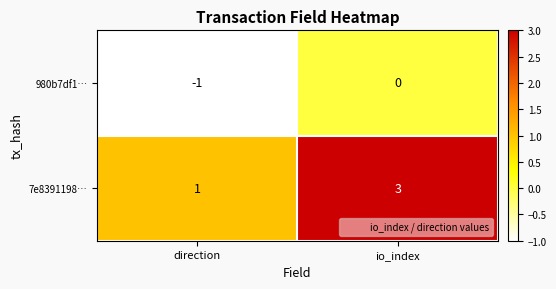

Reading left to right, transcribe all the data shown in this chart.

980b7df1…: -1	0
7e8391198…: 1	3